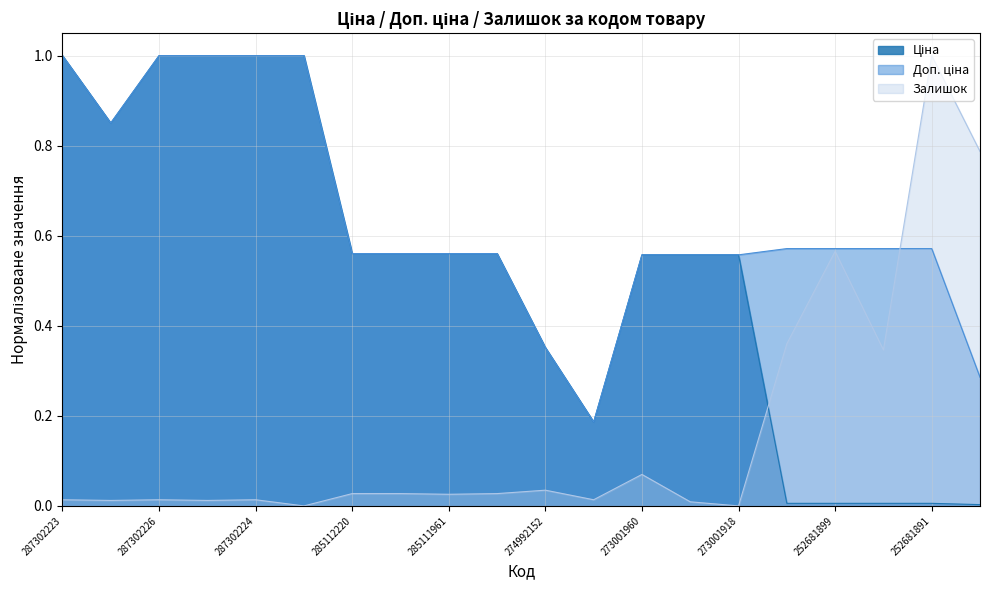

Which series has the widest spread of values?

Залишок